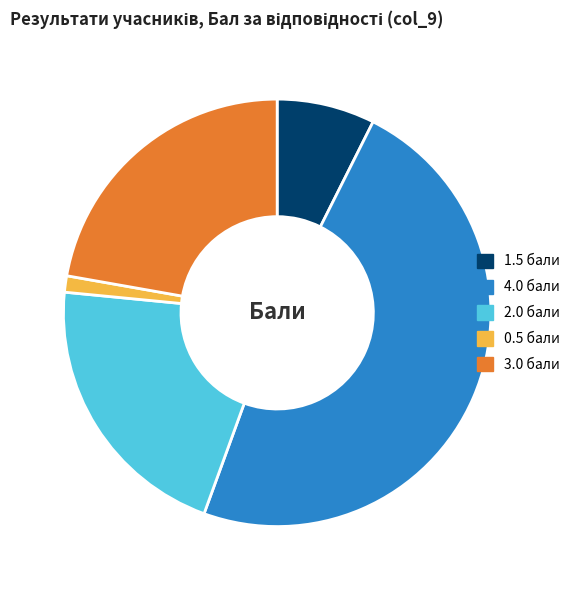

Which category has the smallest portion of the pie?

0.5 бали